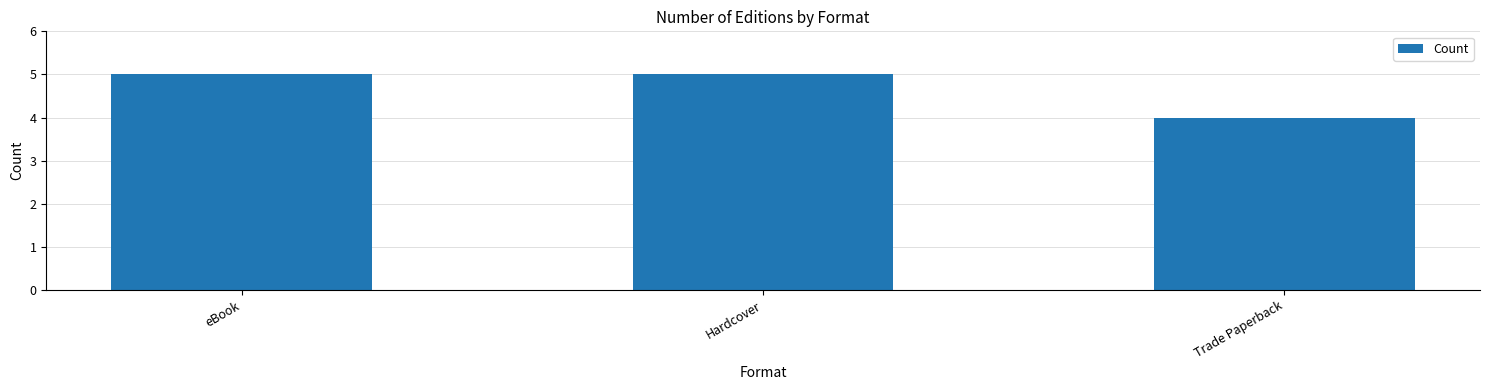

What is the label of the 1st bar from the left?

eBook